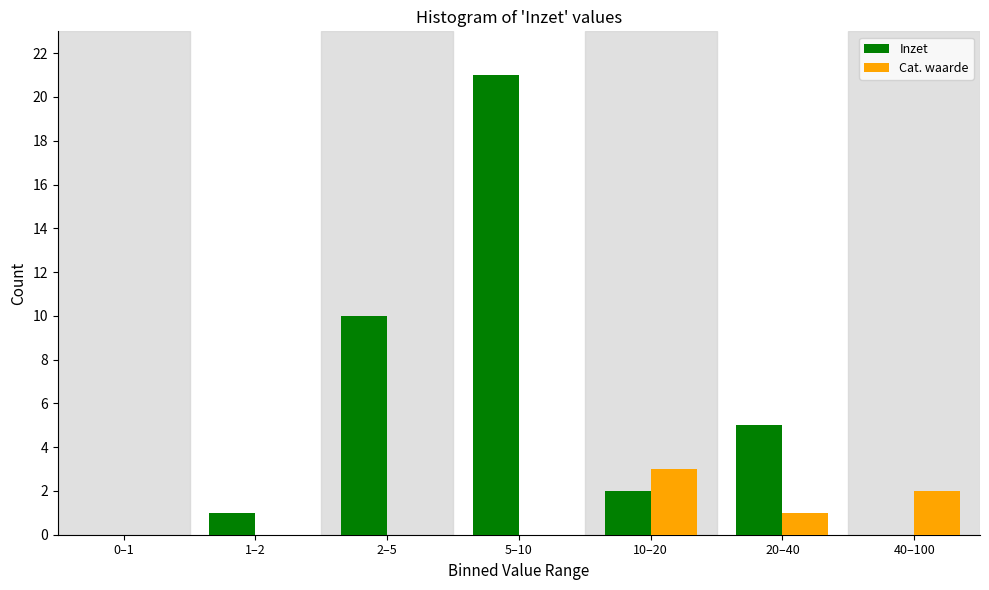

Reading right to left, what are all the values shown in this chart?

Inzet: 40–100=0	20–40=5	10–20=2	5–10=21	2–5=10	1–2=1	0–1=0
Cat. waarde: 40–100=2	20–40=1	10–20=3	5–10=0	2–5=0	1–2=0	0–1=0